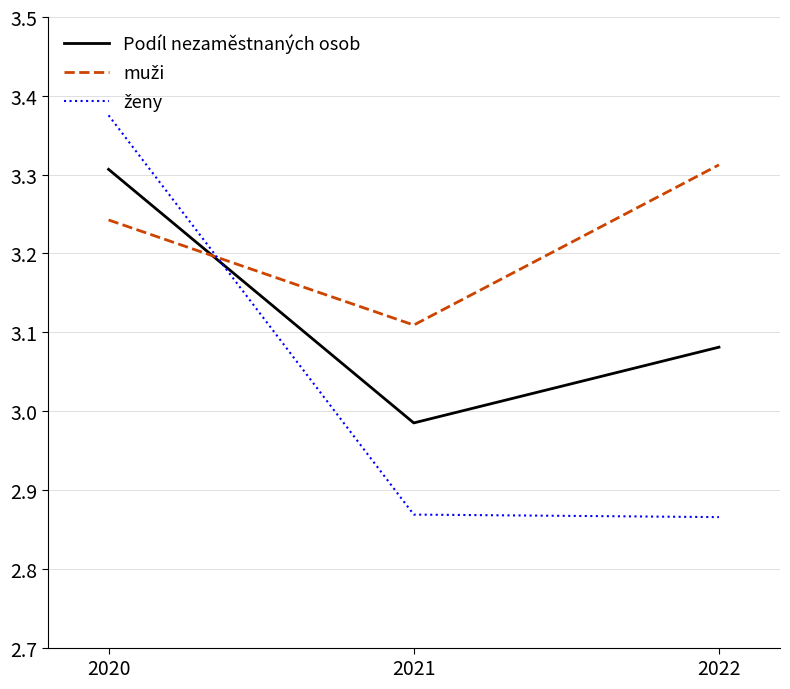

What is the difference between the highest and lowest values at 2022?

0.4